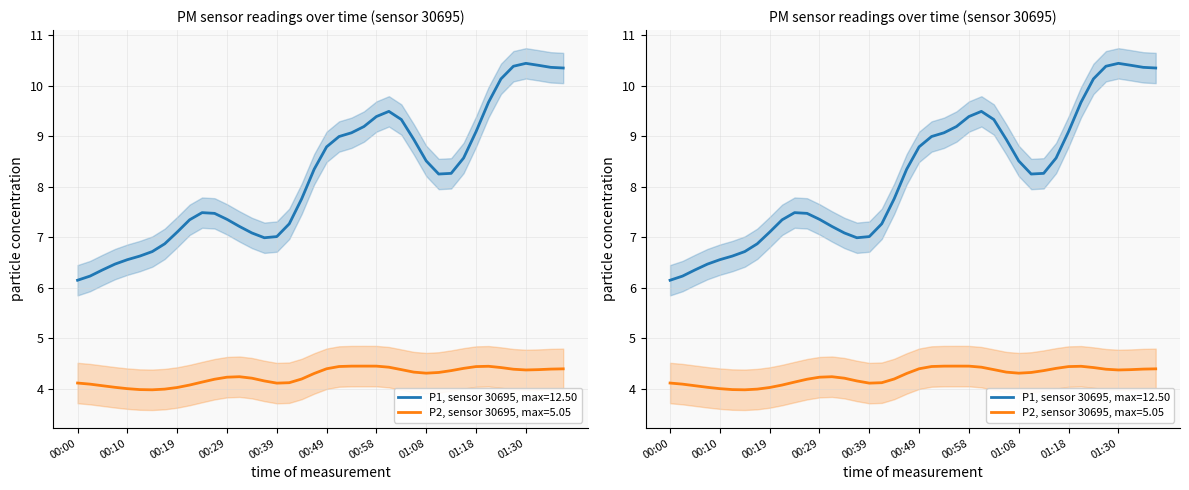

True or false: P1 and P2 intersect in this chart.

False